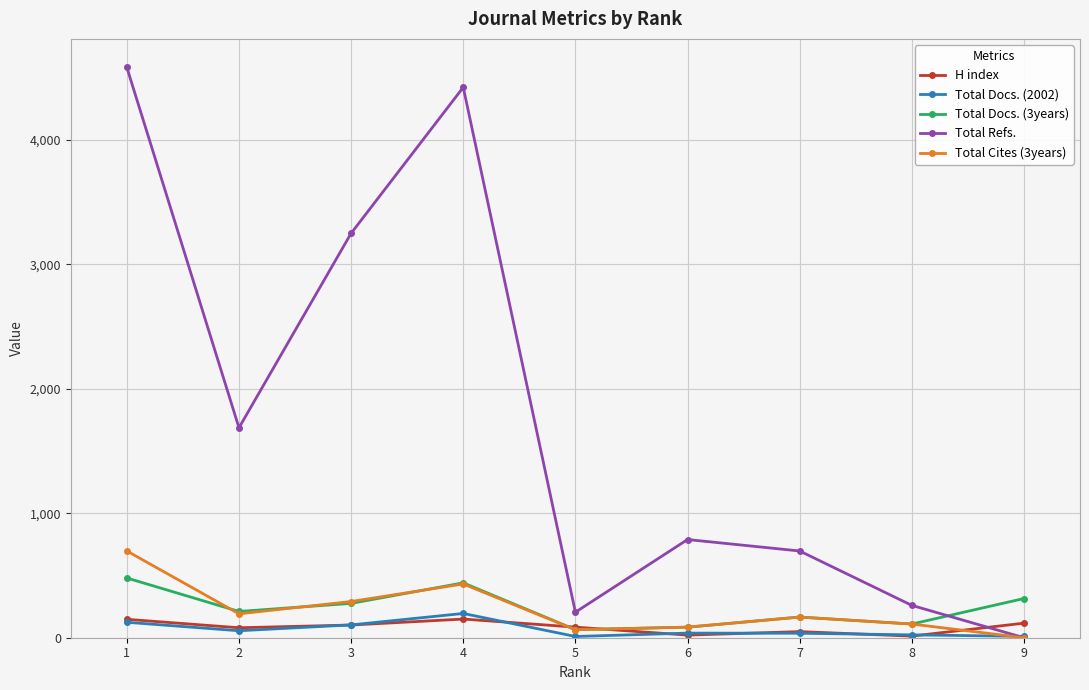

Which series has the largest total across all categories?

Total Refs.